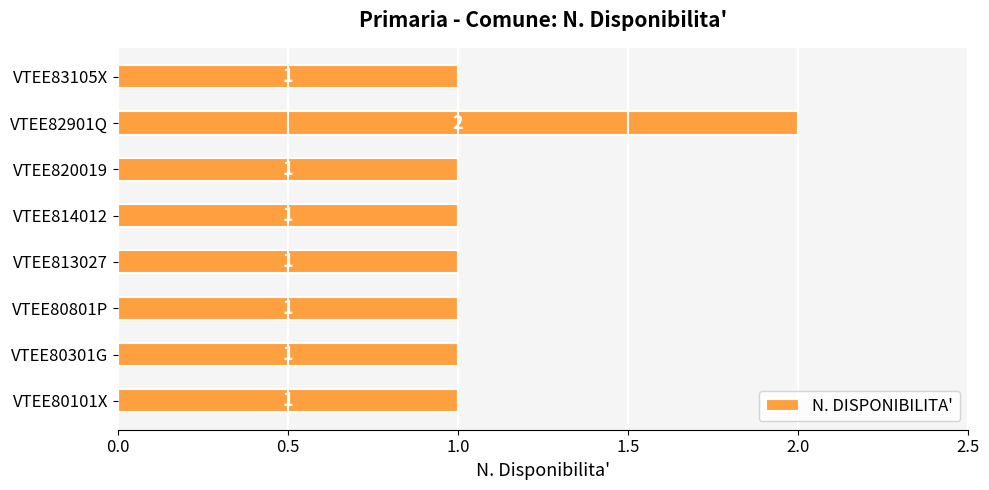

Reading bottom to top, extract all data points from this chart.

1	1	1	1	1	1	2	1